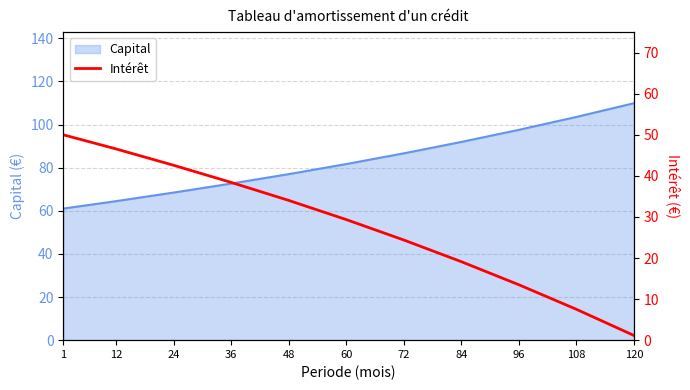

What is the minimum value shown in the chart?

1.1